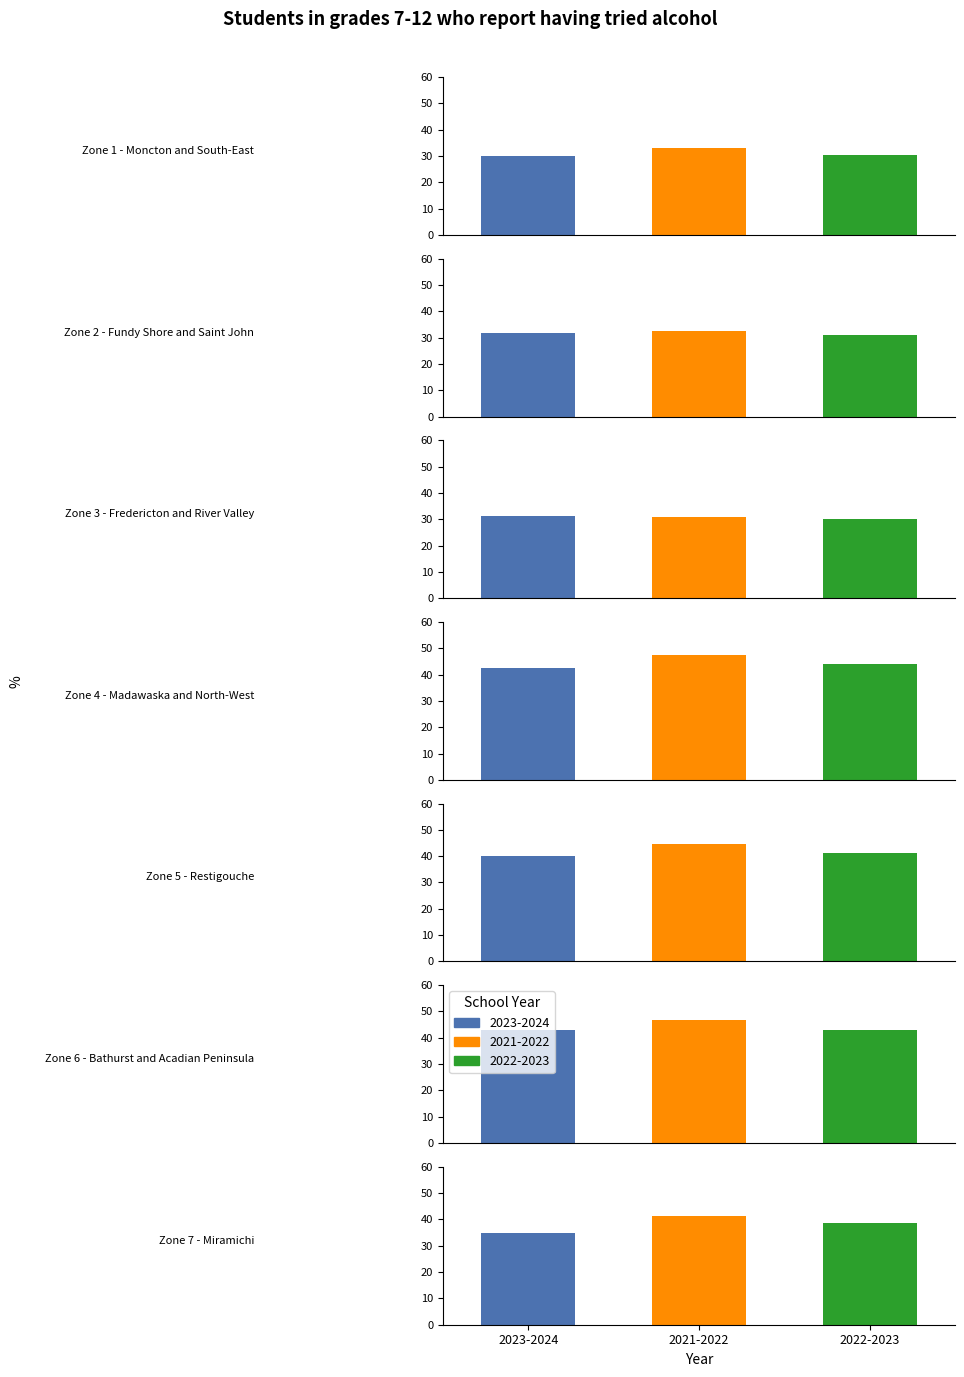

Between Zone 3 - Fredericton
and River Valley and Zone 5 -
Restigouche, which series saw the biggest shift?

2021-2022